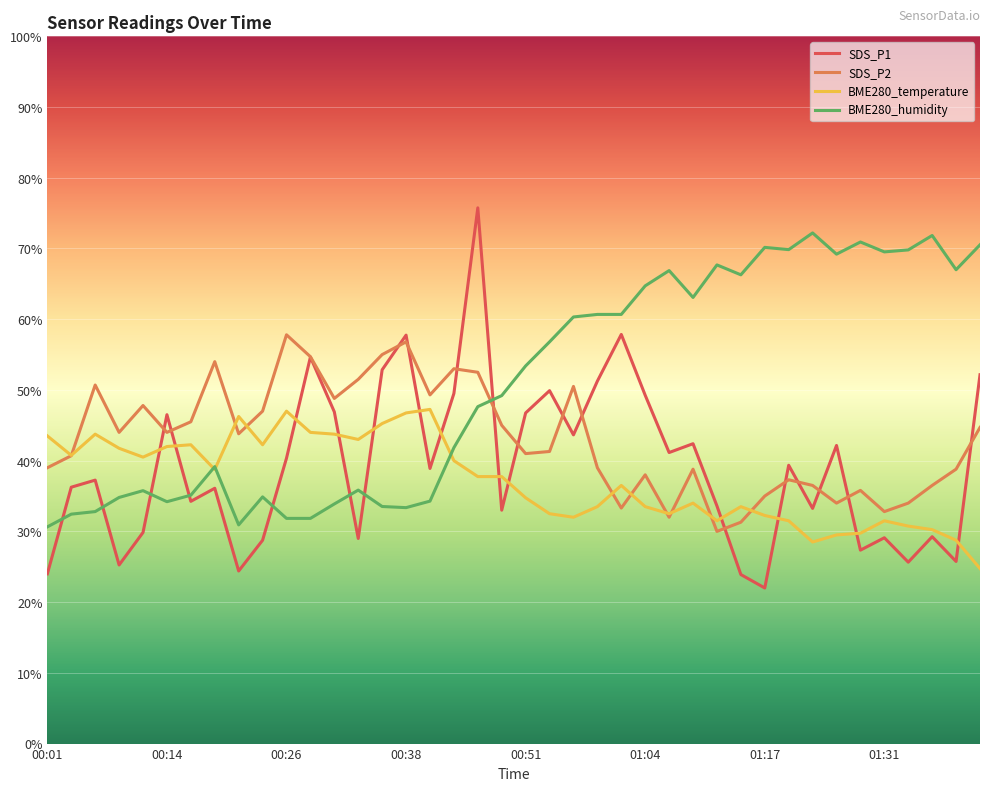

What is the minimum value shown in the chart?

22.0